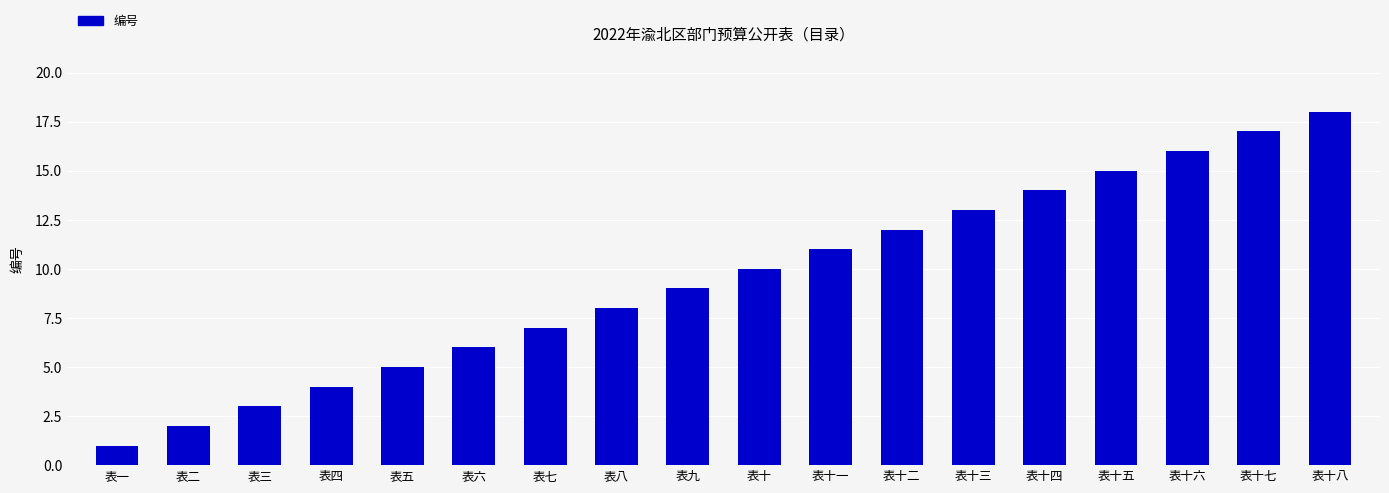

True or false: the data shows 5 at 表十七.

False